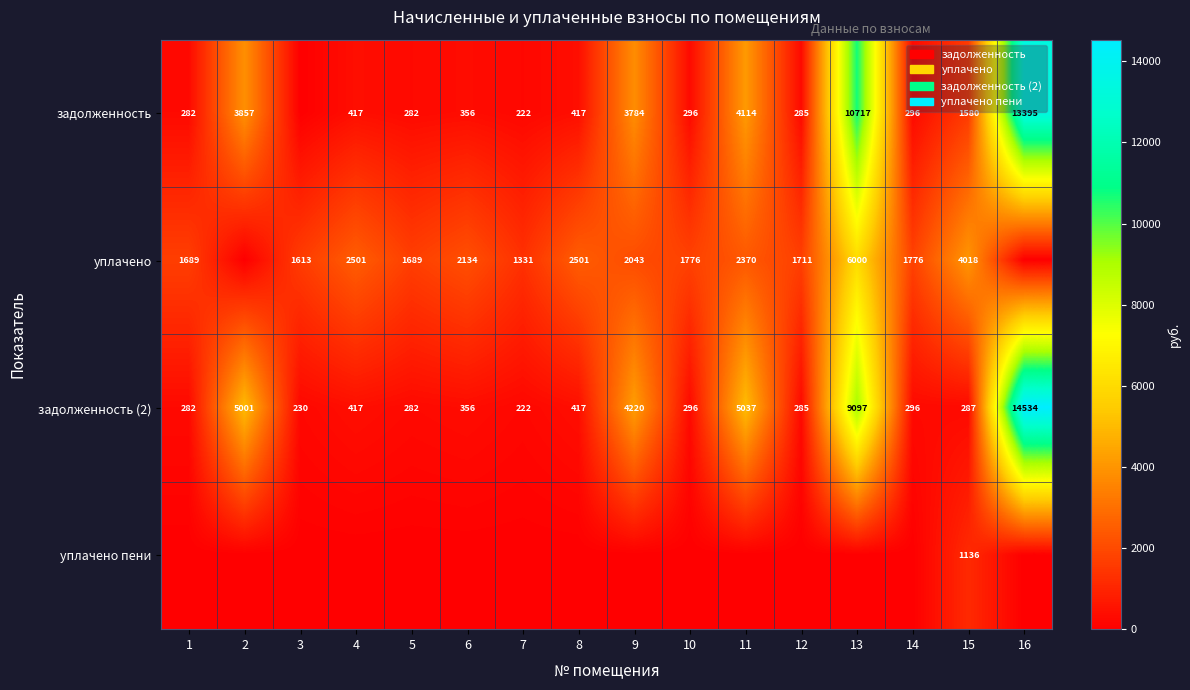

True or false: задолженность has a value of 312.5 at 7.

False